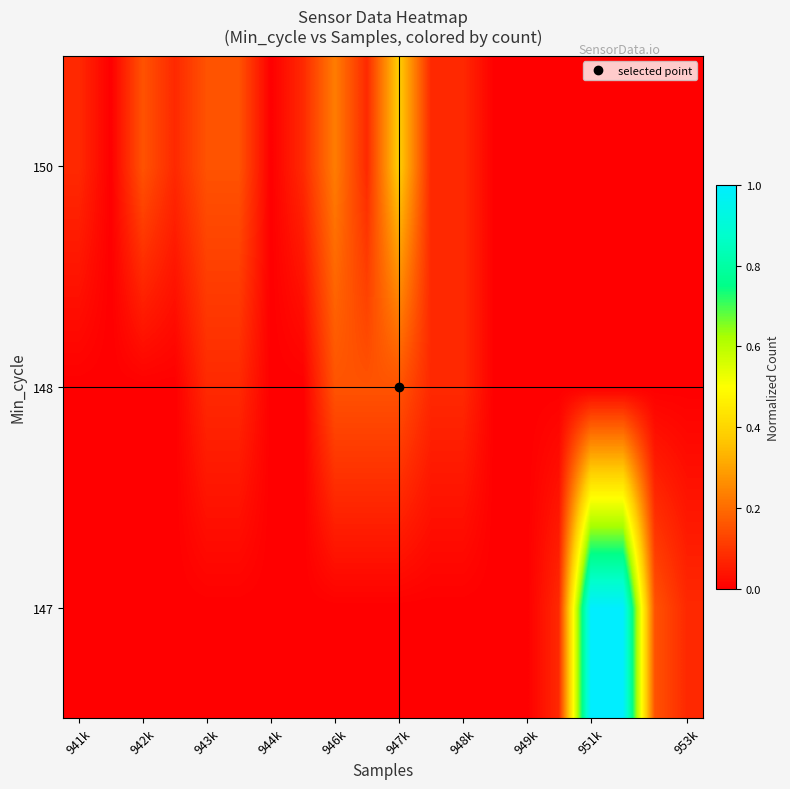

Rank the series by their average value, from highest to lowest.

147, 150, 148